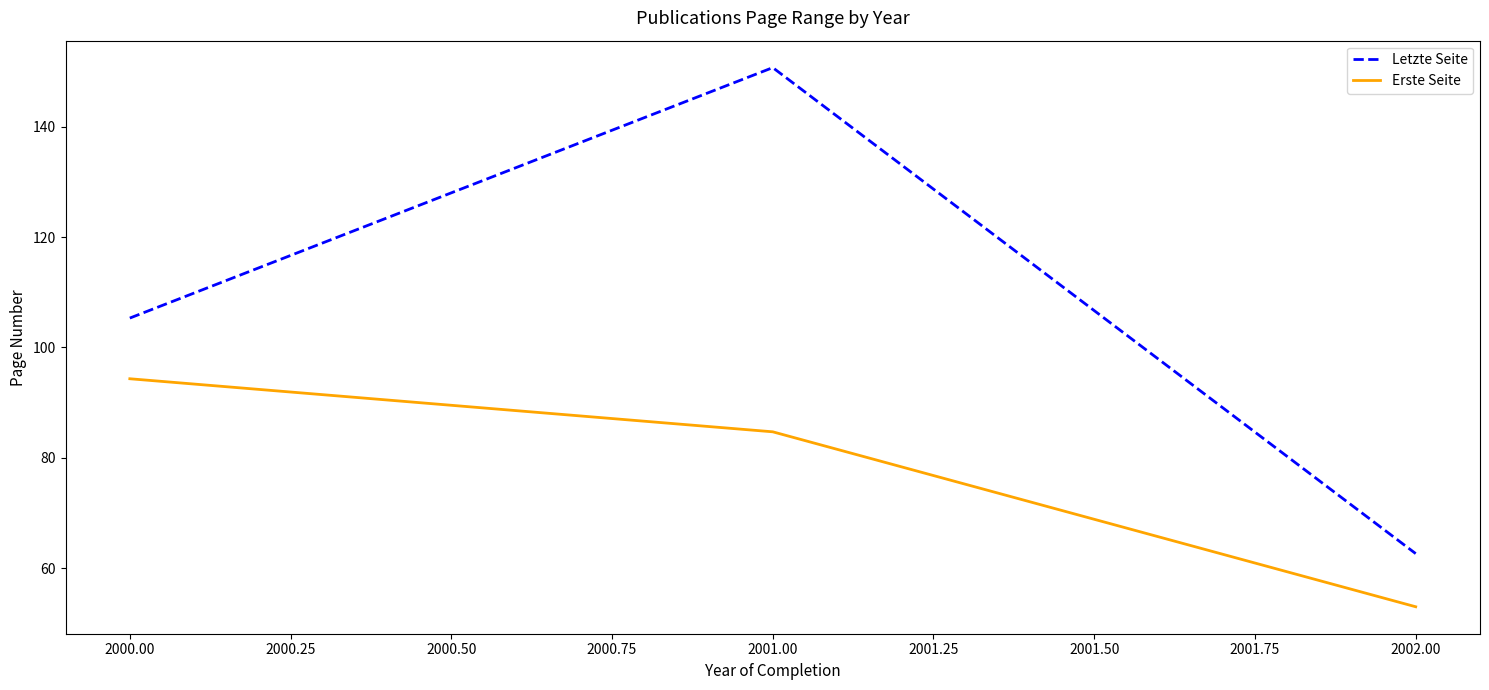

Does the chart have visible grid lines?

No